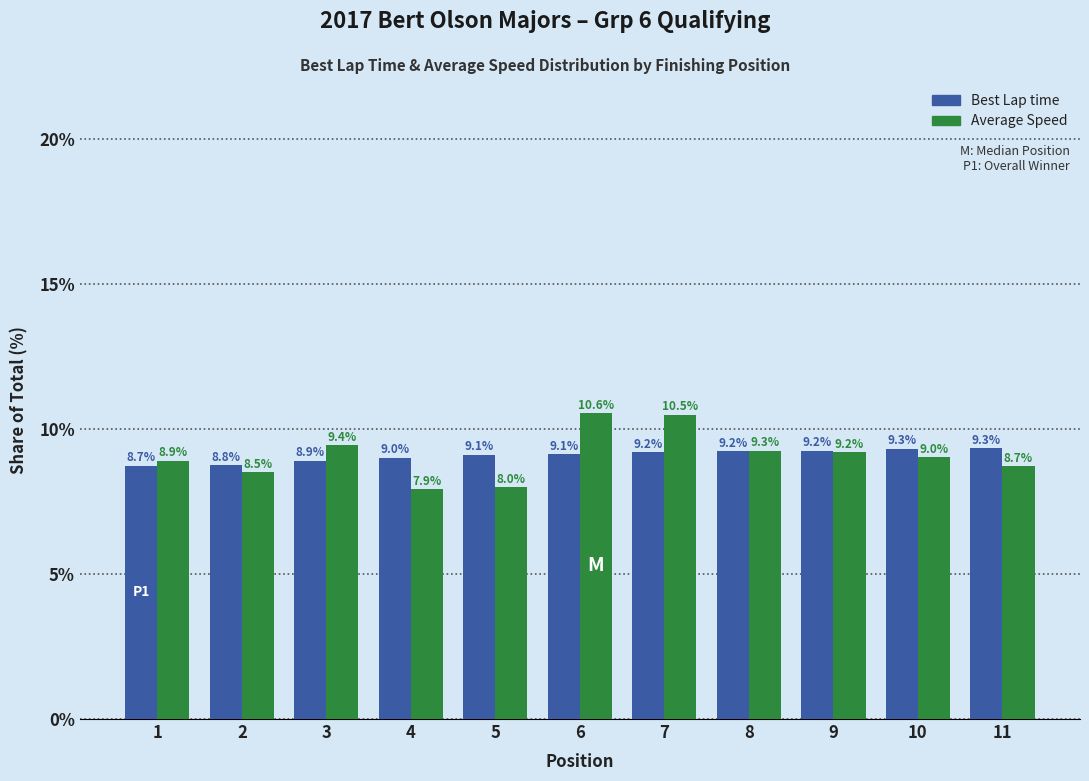

What is the spread (max minus min) of values at 2?

0.2